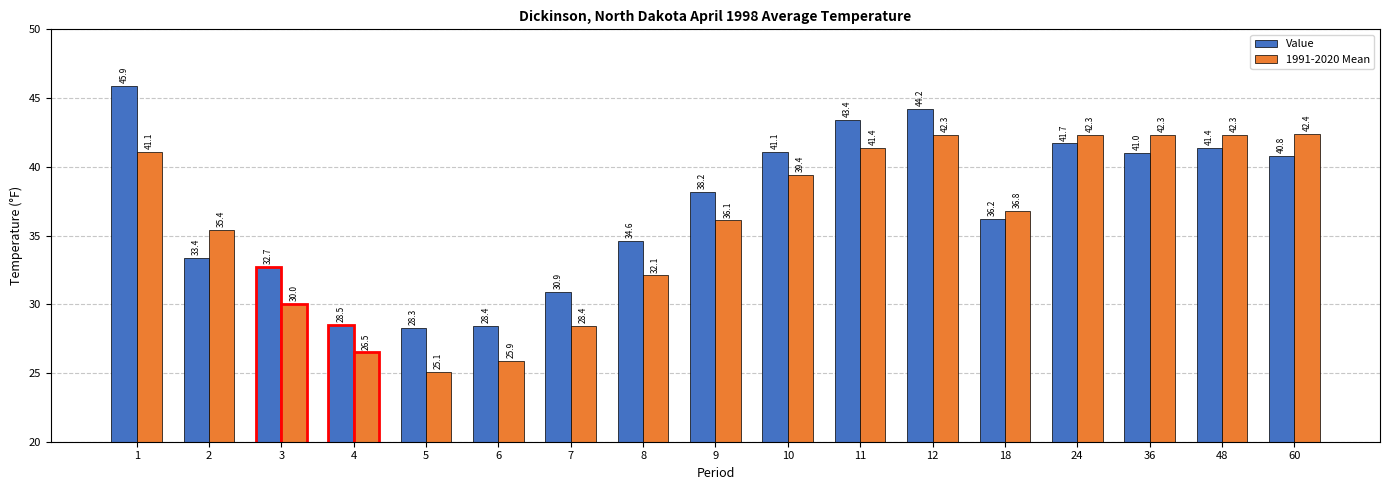

What is the highest value of the 1991-2020 Mean series?

42.4